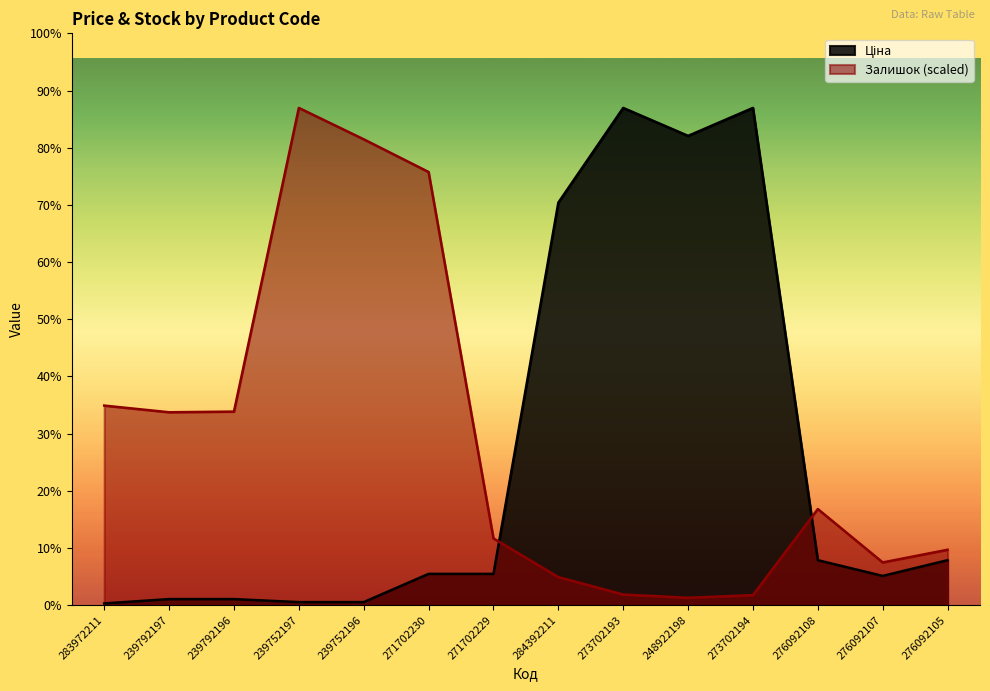

Is the value of Залишок at 271702229 greater than the value of Ціна at 273702194?

No